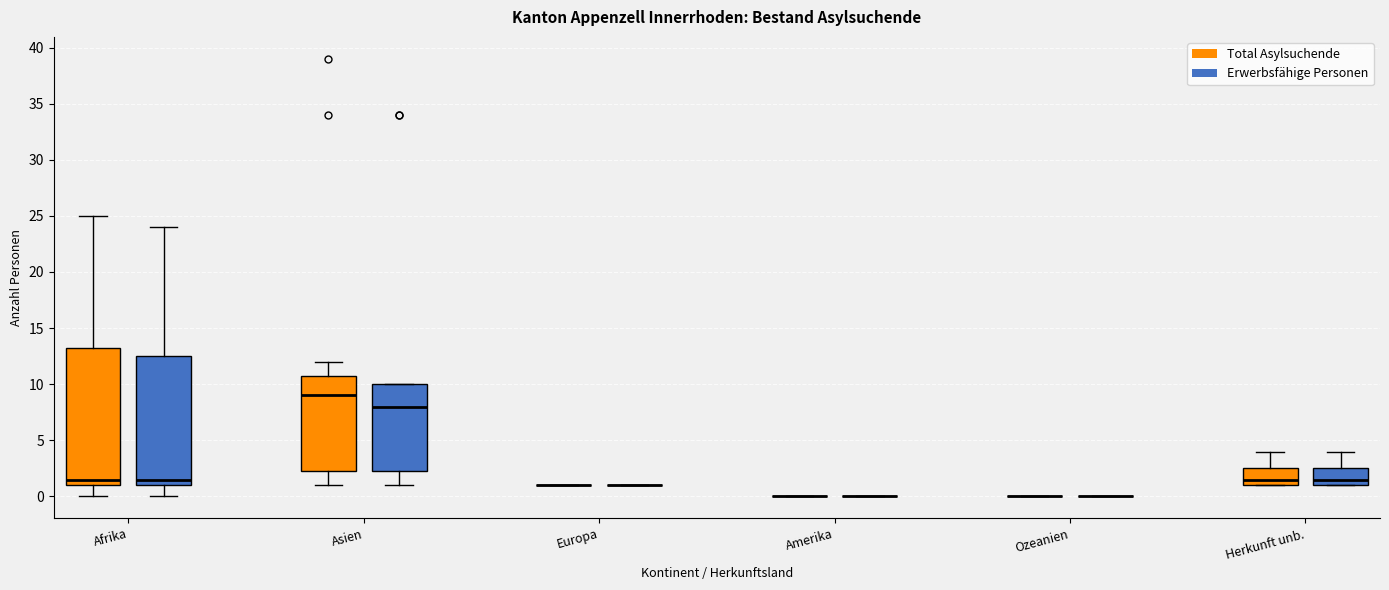

Where is the lower edge of the box for Herkunft unb. (Total Asylsuchende) on the y-axis? The values are not printed on the chart, so give them approximately, as read against the axis.

1.0